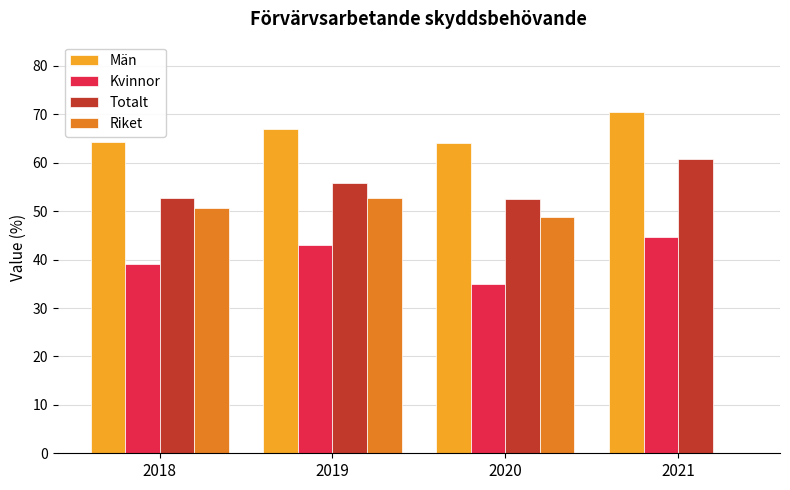

At which label does Män first exceed 66?

2019